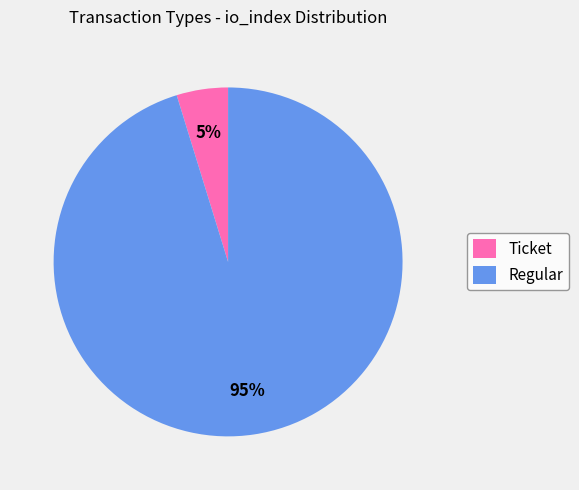

What is the smallest slice in the pie chart?

Ticket